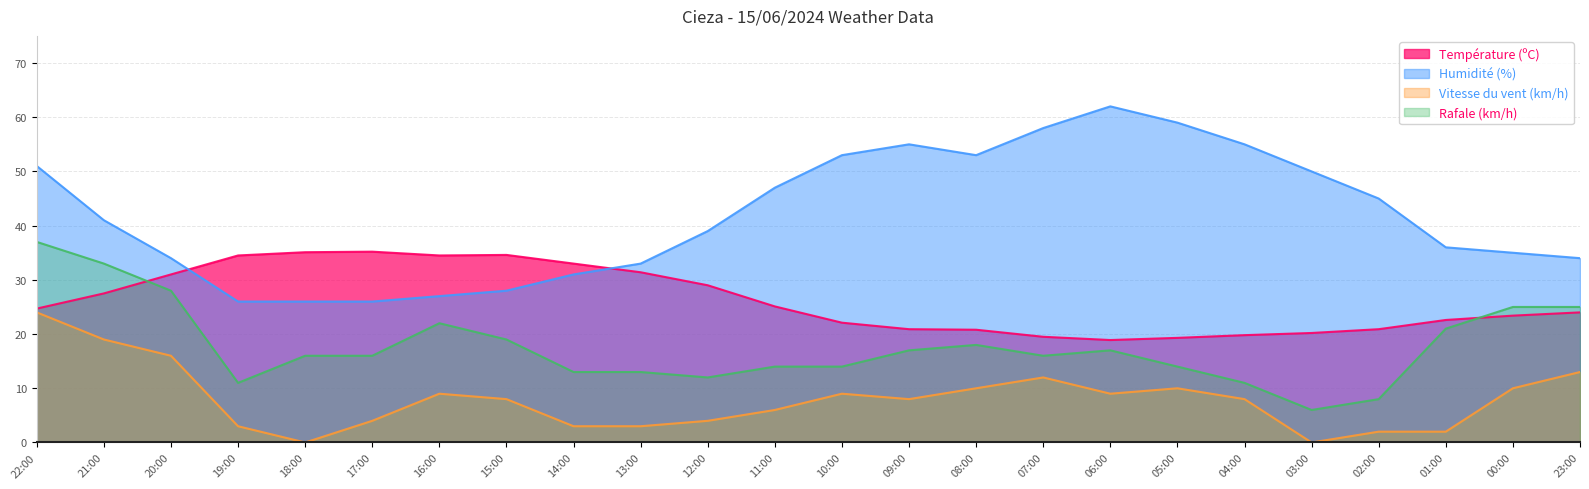

What is the average value of the Vitesse du vent (km/h) series?

8.0